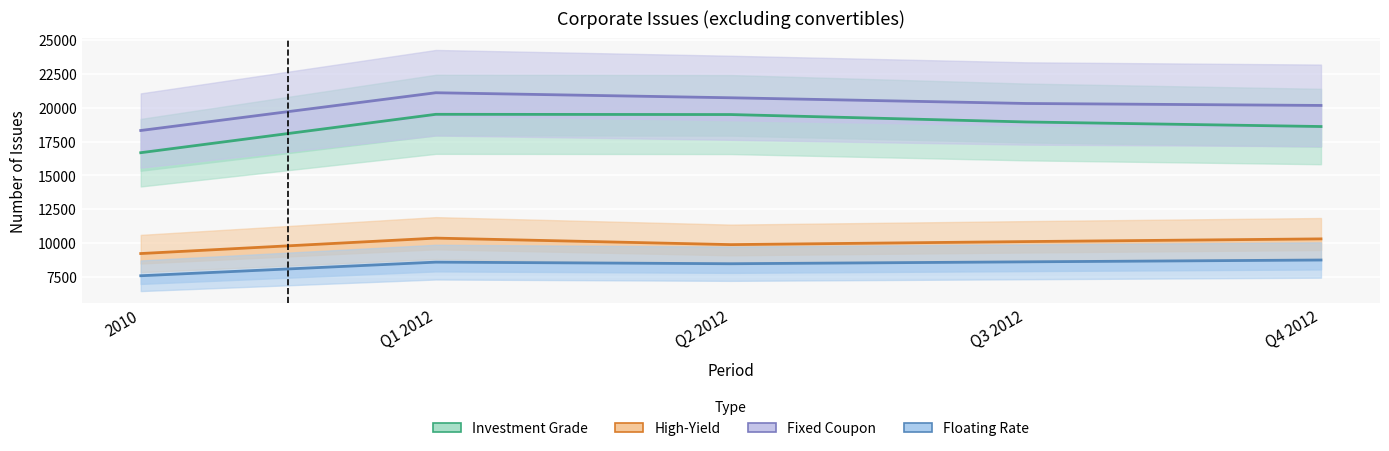

What is the label of the 2nd point from the right?

Q3 2012